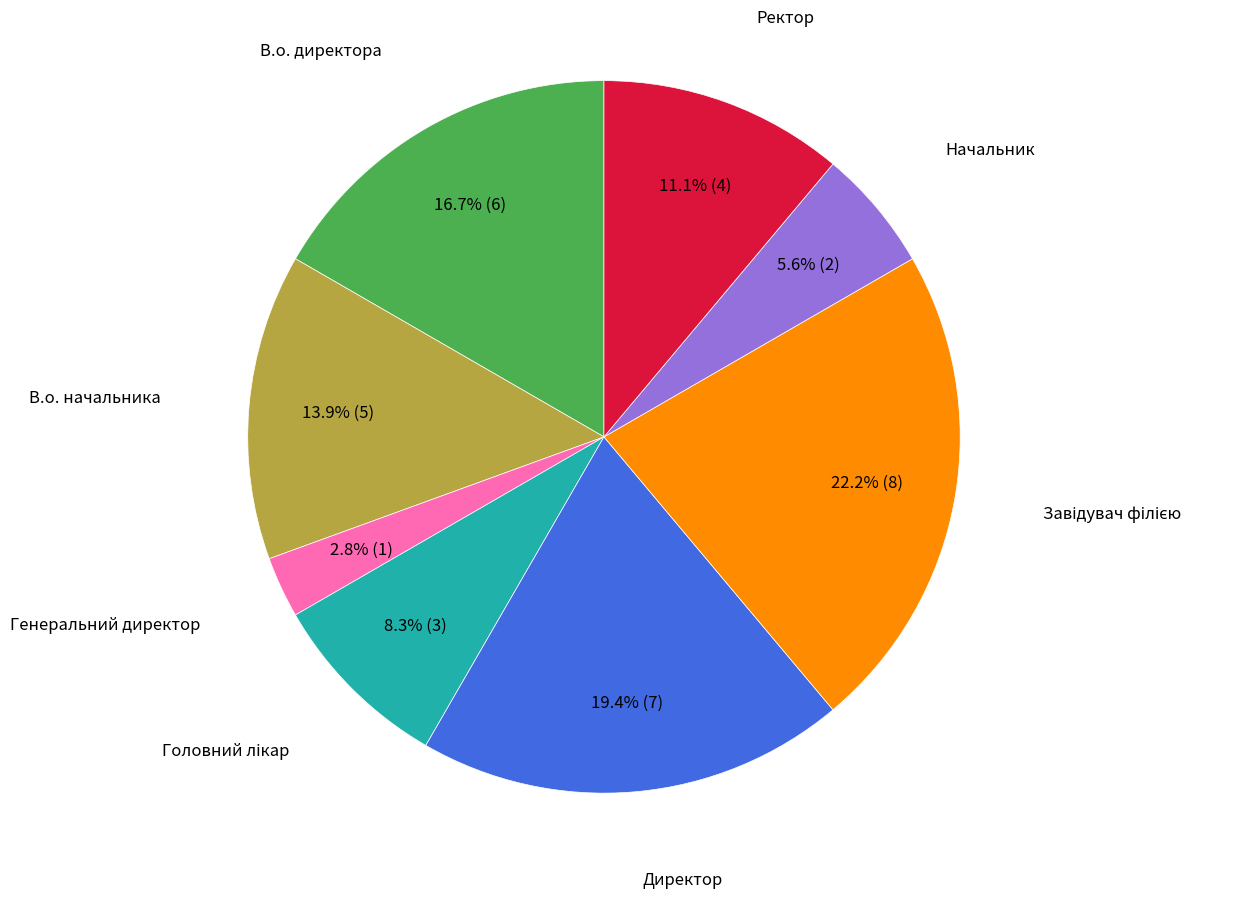

Is there a majority slice in this chart?

No